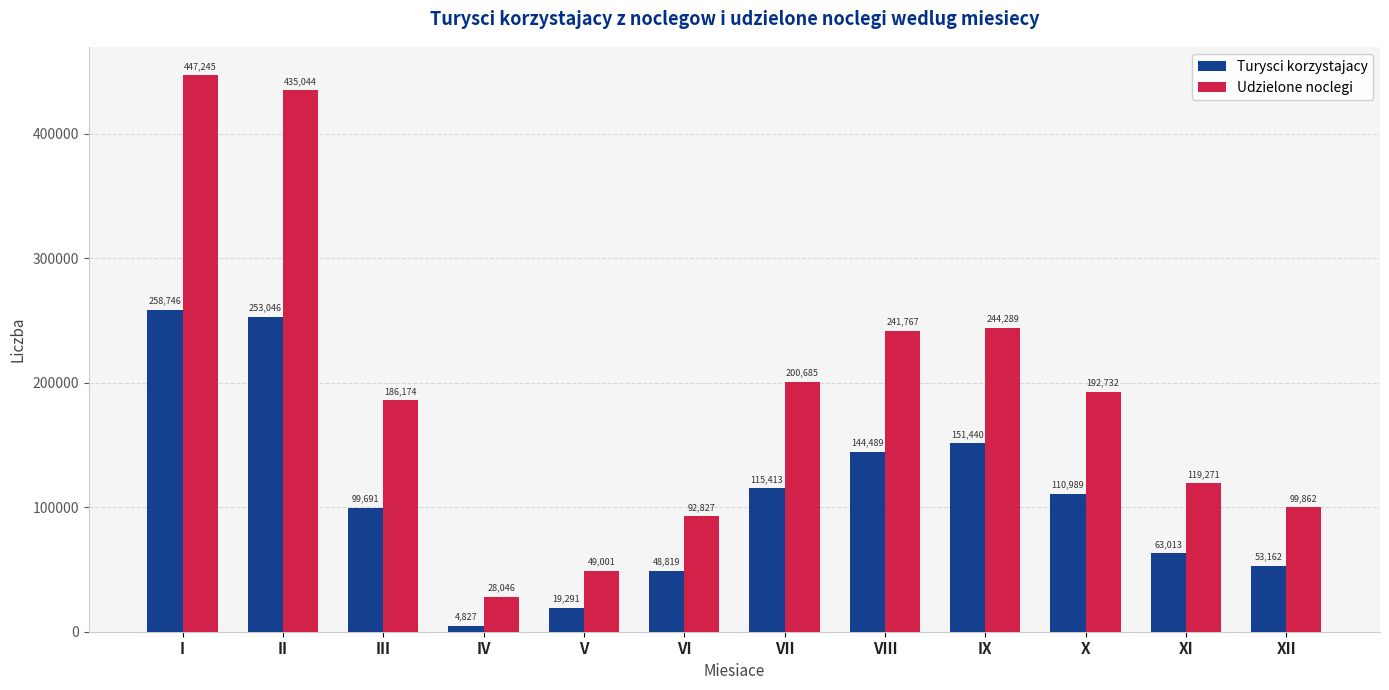

What is the maximum value for Udzielone noclegi?

447245